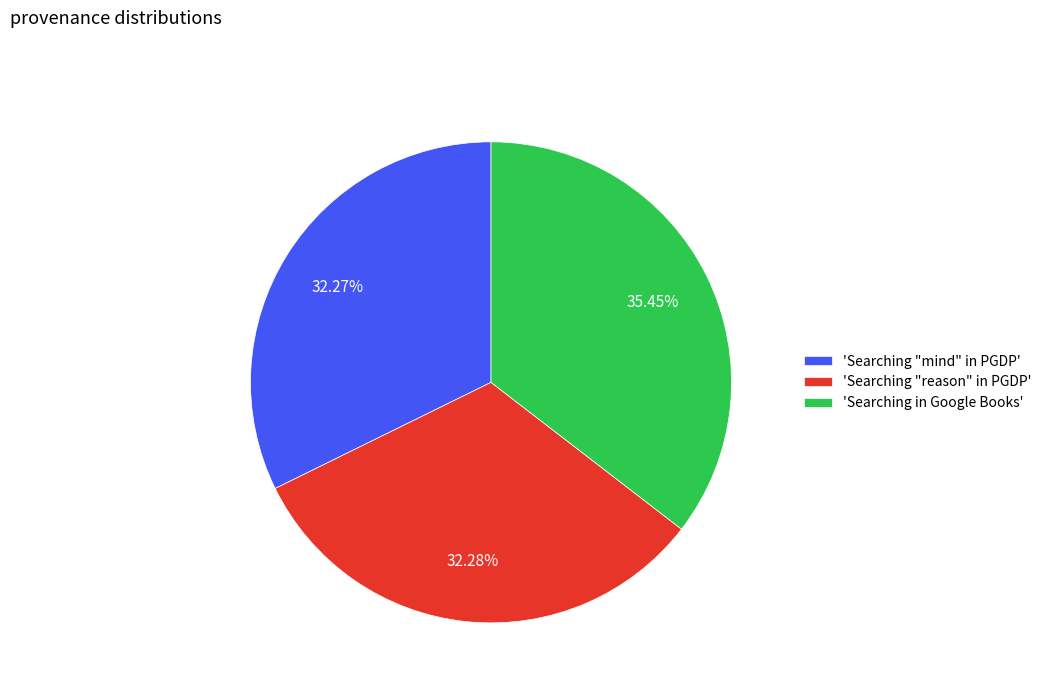

Approximately how many times larger is the value at 'Searching in Google Books' compared to 'Searching "mind" in PGDP'?

1.1